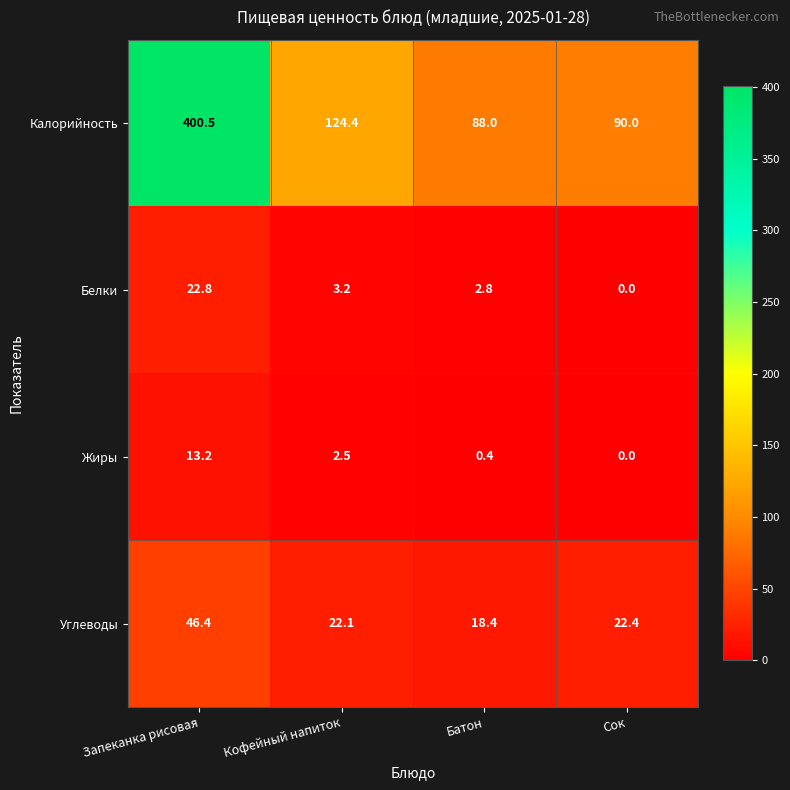

List the labels in order of Углеводы value, smallest first.

Батон, Кофейный напиток, Сок, Запеканка рисовая